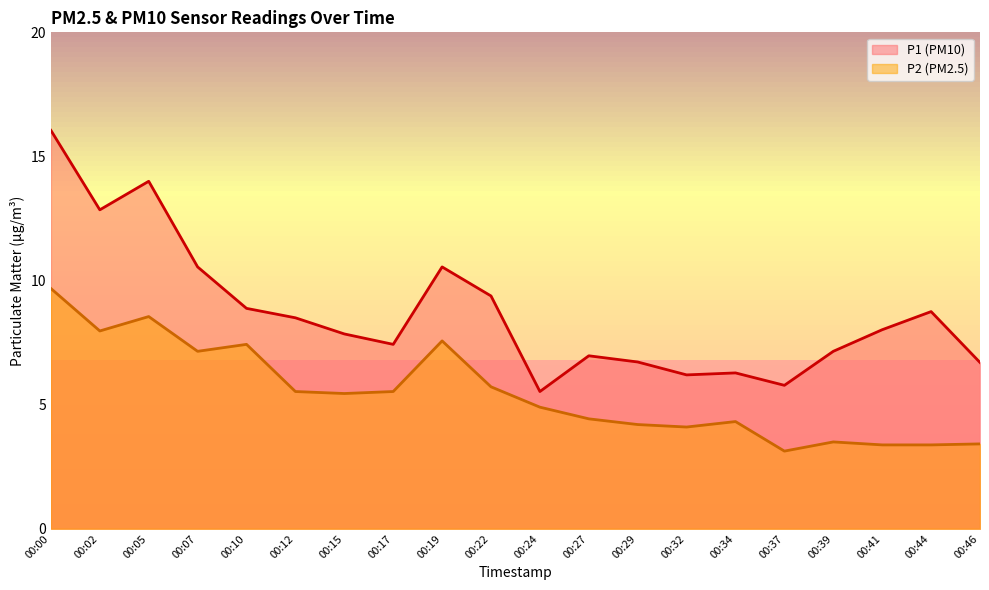

At which category does P1 reach its first local valley?

00:02